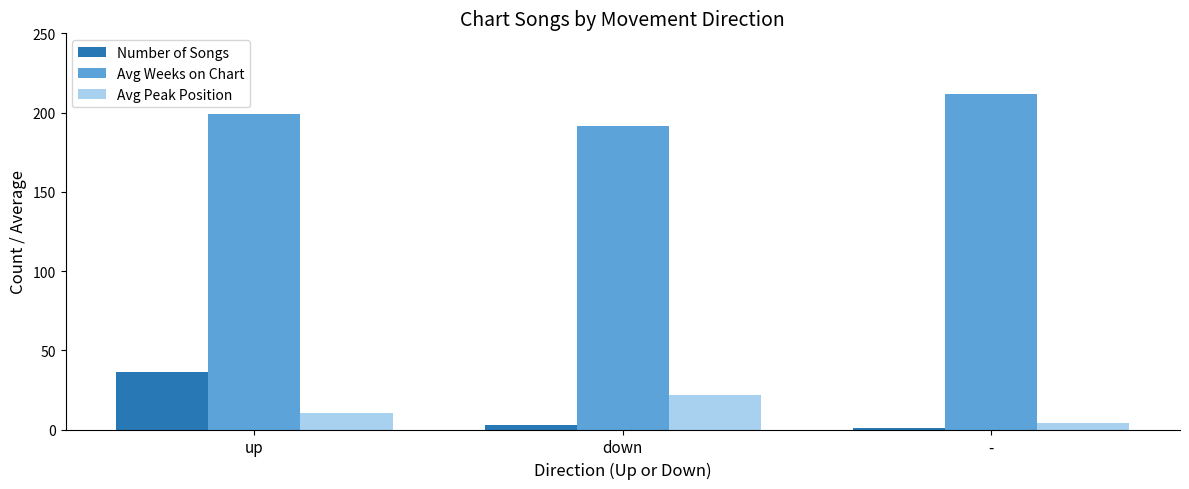

True or false: Avg Weeks on Chart has a value of 198.9 at up.

True